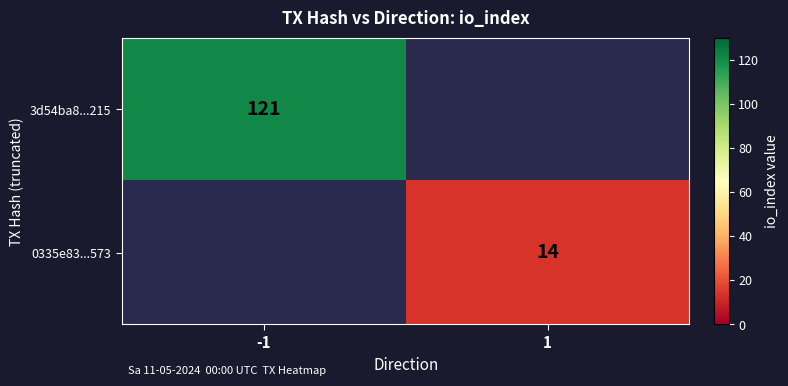

True or false: 0335e83...573 has a value of 14 at 1.

True